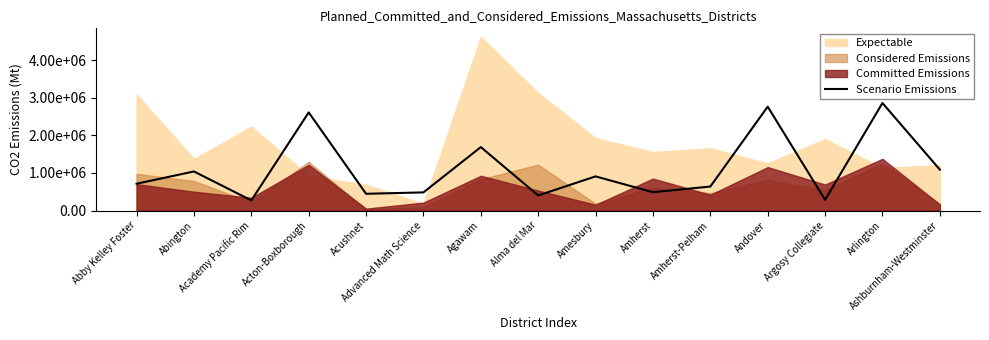

Rank the categories by value from lowest to highest.

Academy Pacific Rim, Argosy Collegiate, Alma del Mar, Acushnet, Advanced Math Science, Amherst, Amherst-Pelham, Abby Kelley Foster, Amesbury, Abington, Ashburnham-Westminster, Agawam, Acton-Boxborough, Andover, Arlington